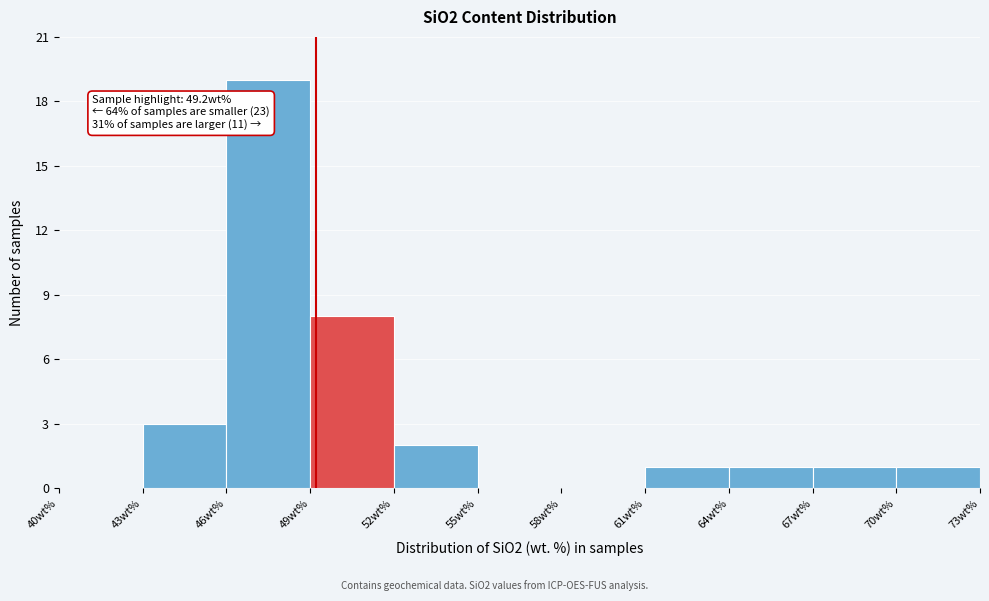

Over which range of the x-axis is the bar tallest?

46 to 49